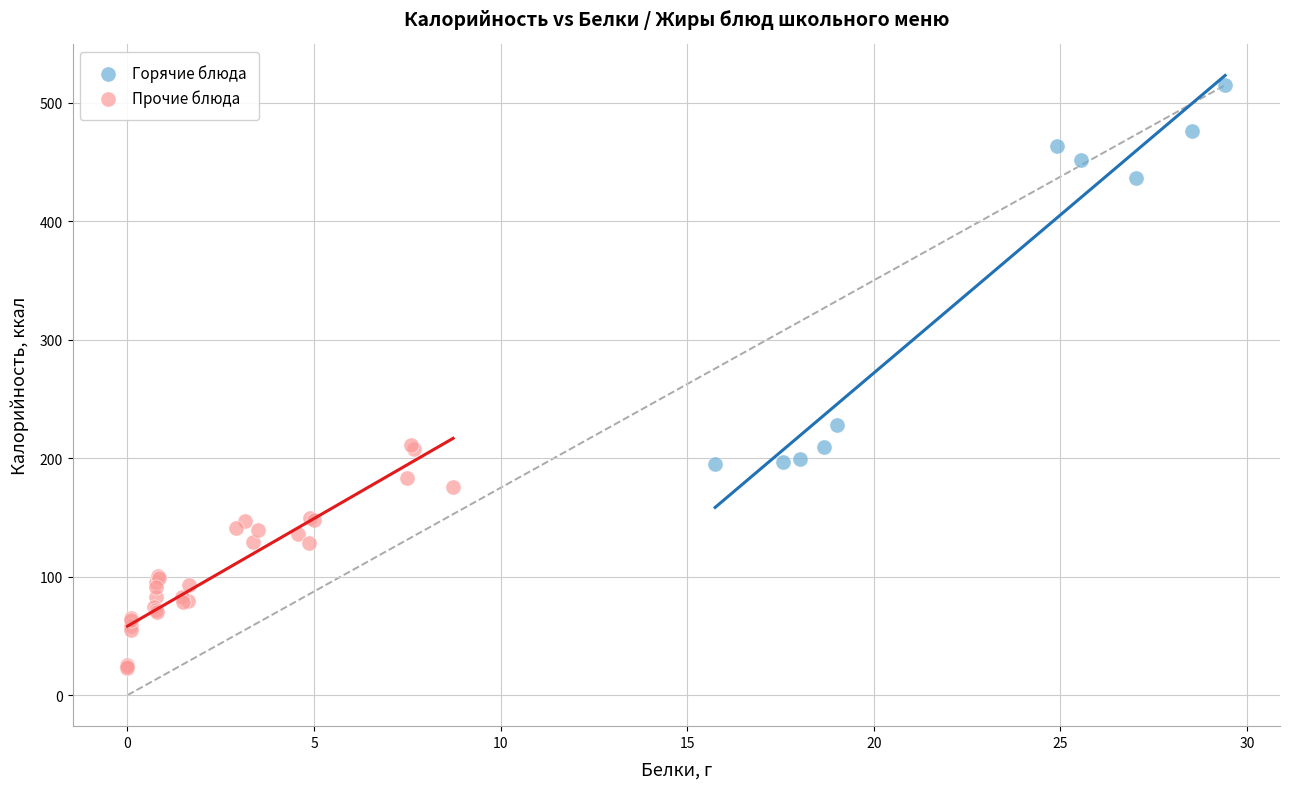

What are all the series names shown in the legend?

Горячие блюда, Прочие блюда